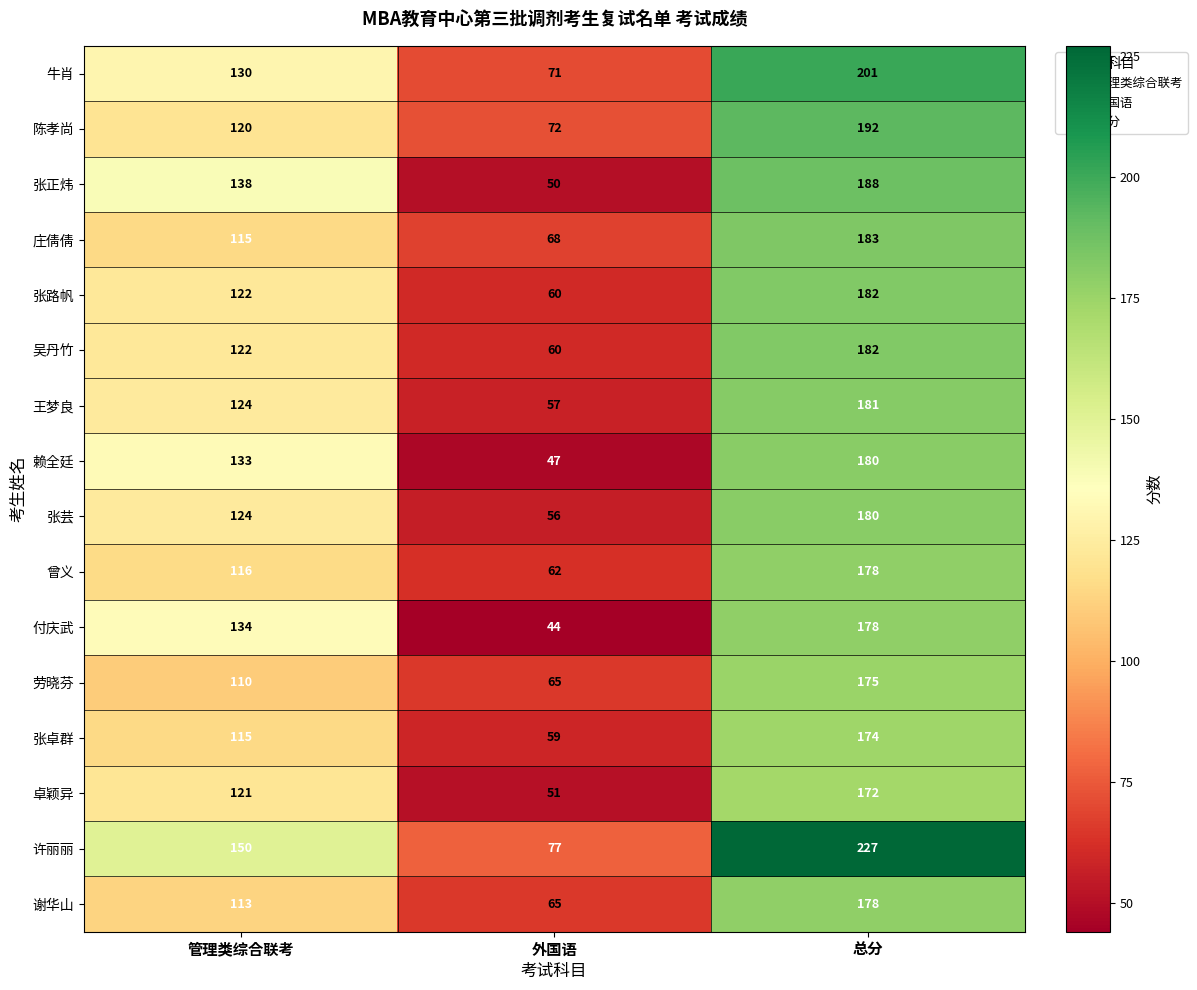

Count the number of data series in this chart.

16